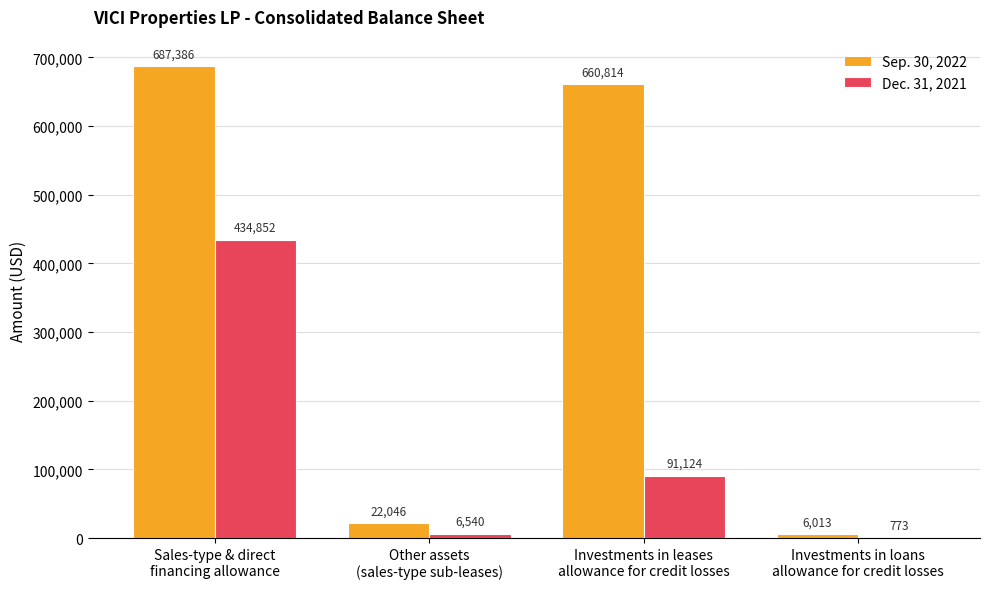

What is the average value of the Sep. 30, 2022 series?

344065